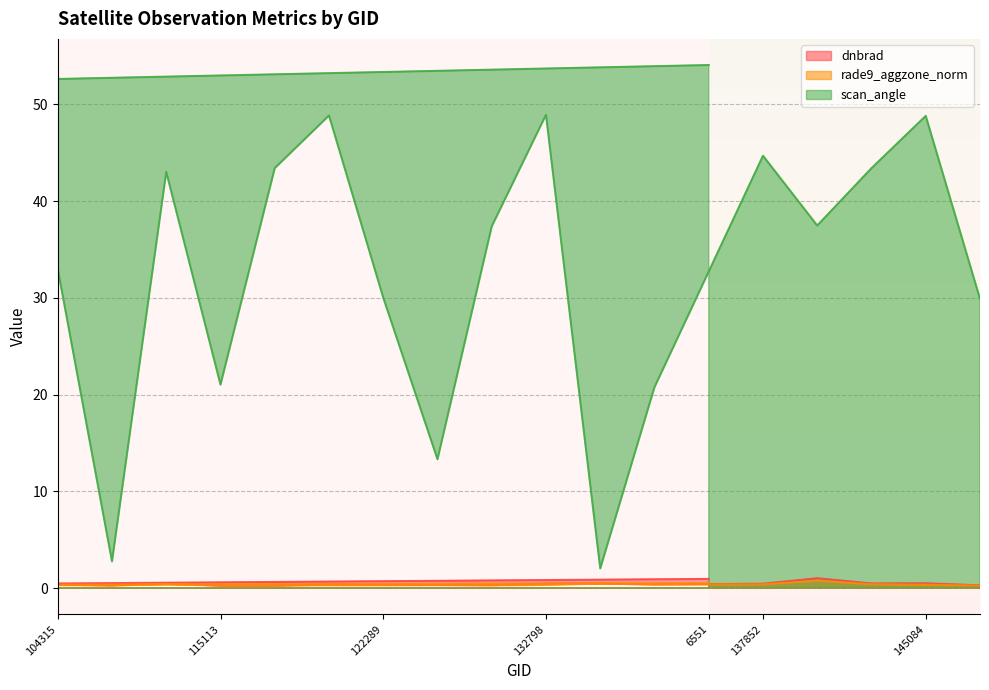

Is the value of dnbrad at 133159 greater than the value of rade9_aggzone_norm at 102751?

Yes